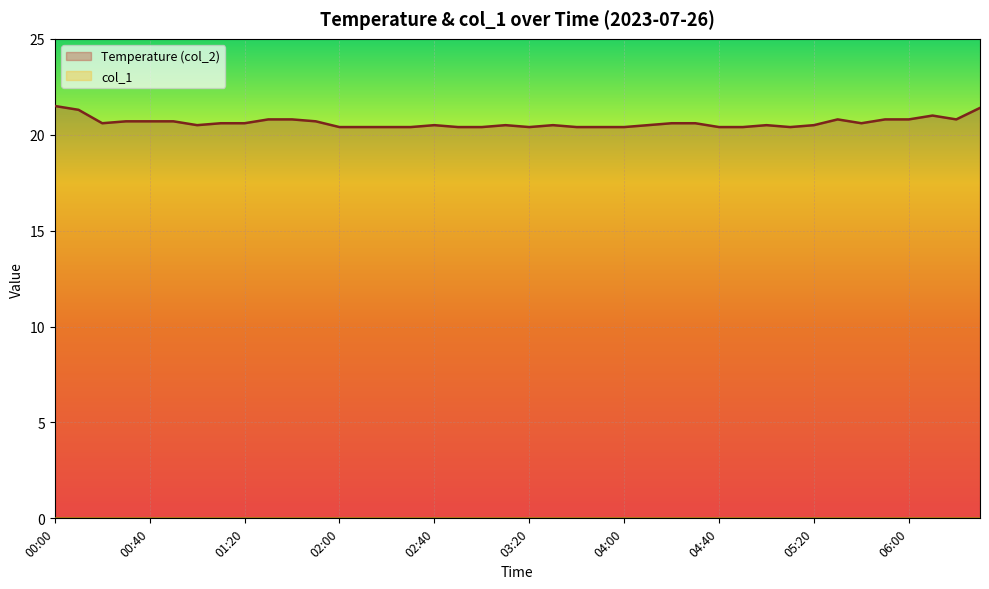

What is the sum of all values?

825.1